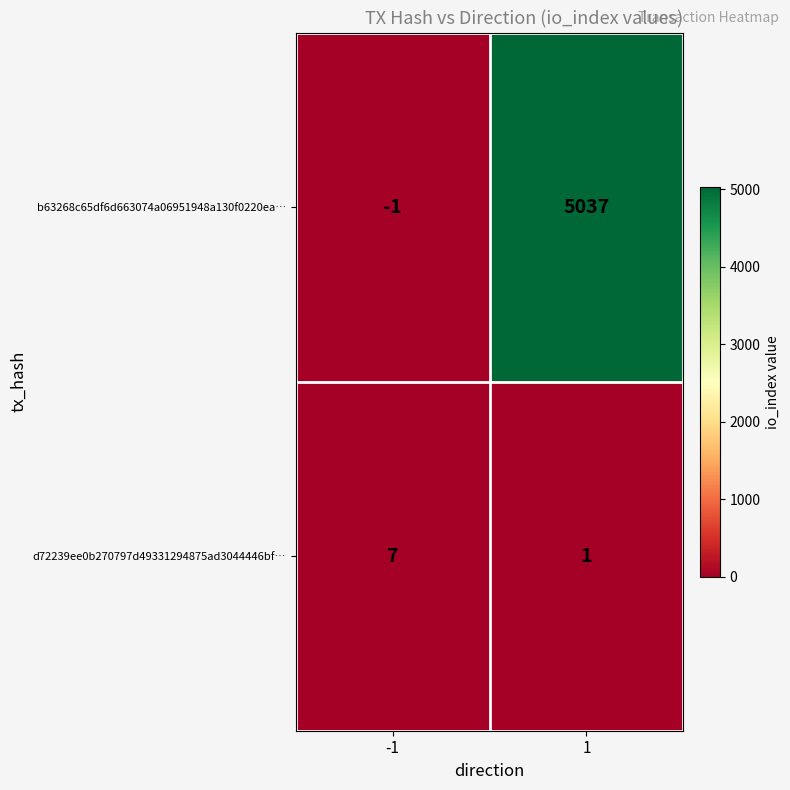

Which series has the widest spread of values?

b63268c65df6d663074a06951948a130f0220ea…